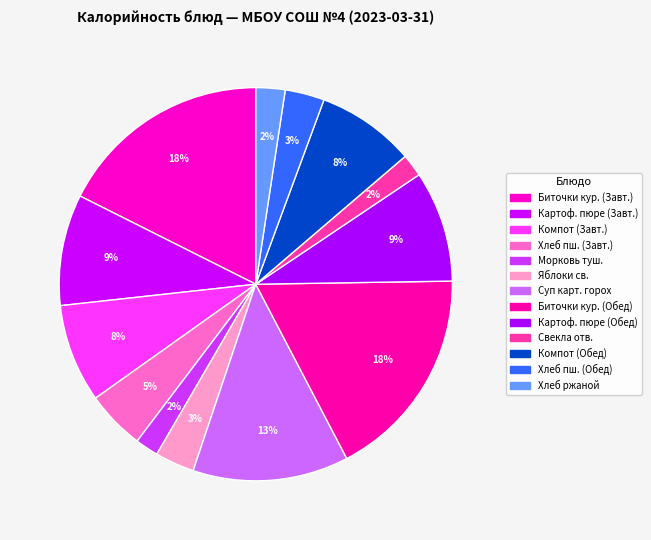

How many slices are in this pie chart?

13